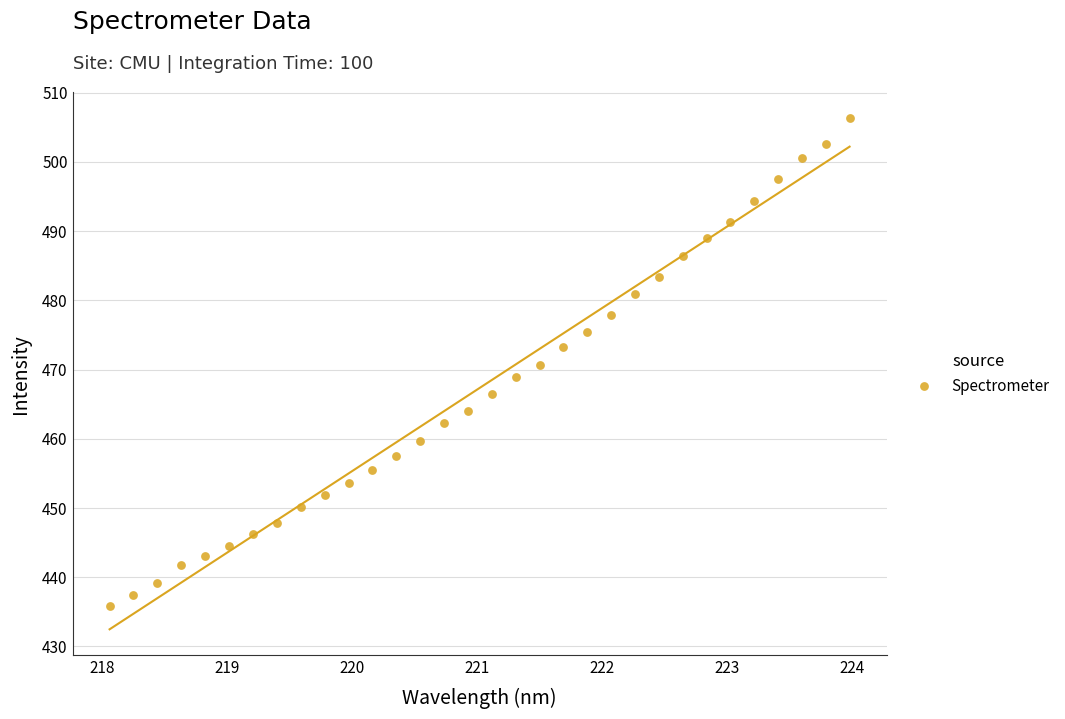

What is the range of X values (max minus min)?

5.9